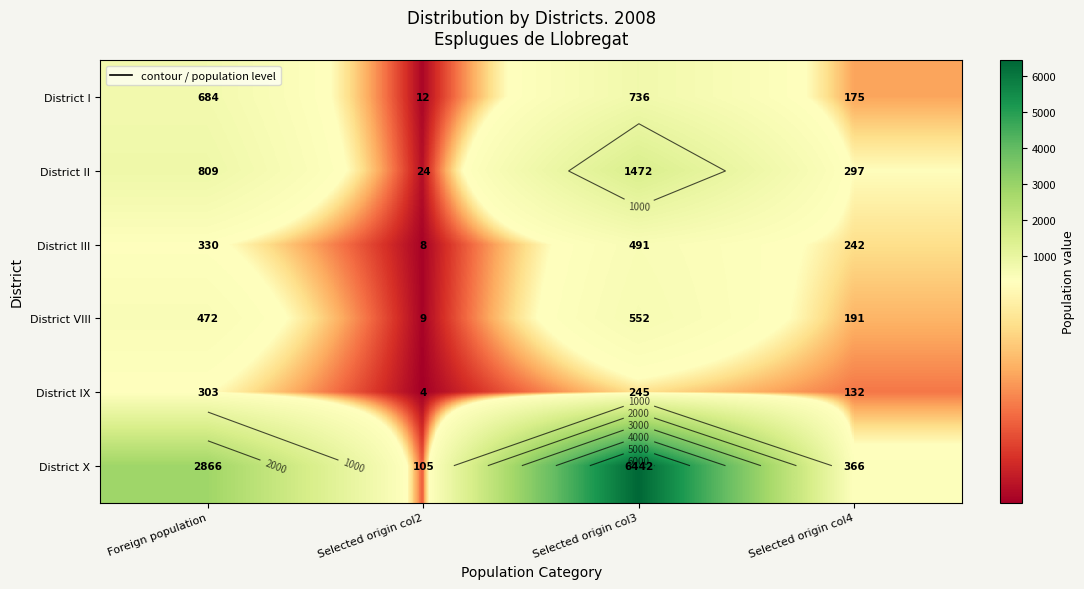

What is the sum of all District VIII values?

1224